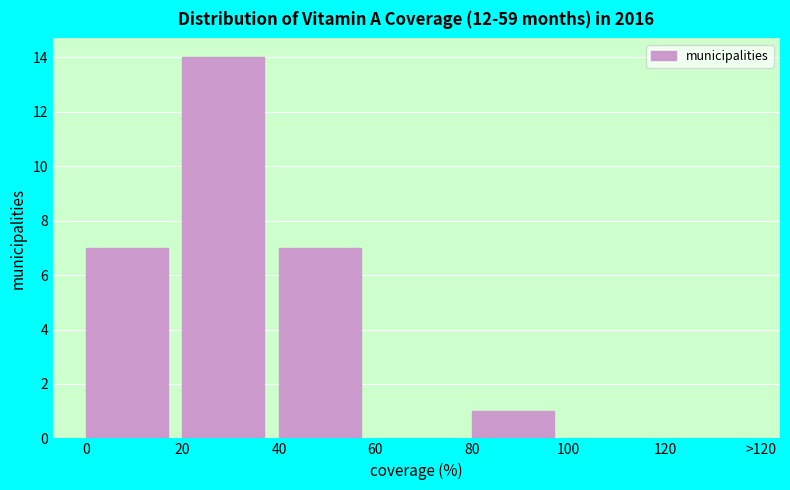

Reading left to right, list all the values displayed in this chart.

0=7	20=14	40=7	60=0	80=1	100=0	120=0